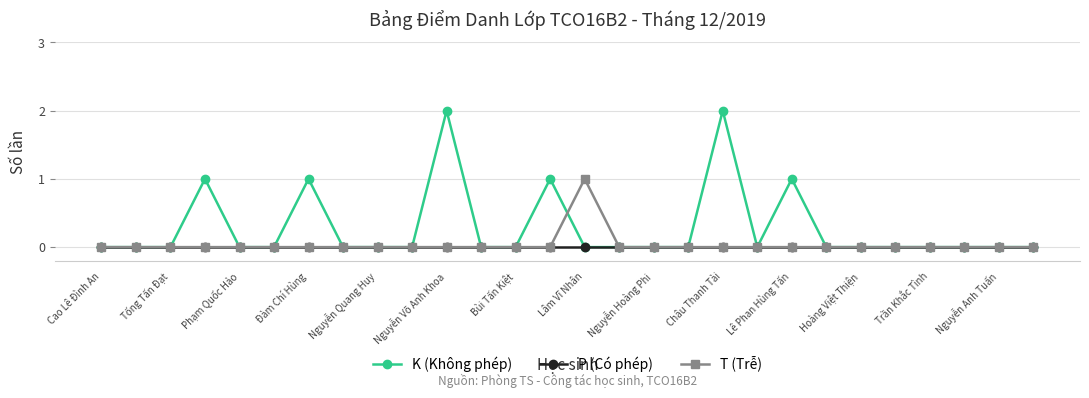

What is the value of the T (Trễ) point at the 15th from the left?

1